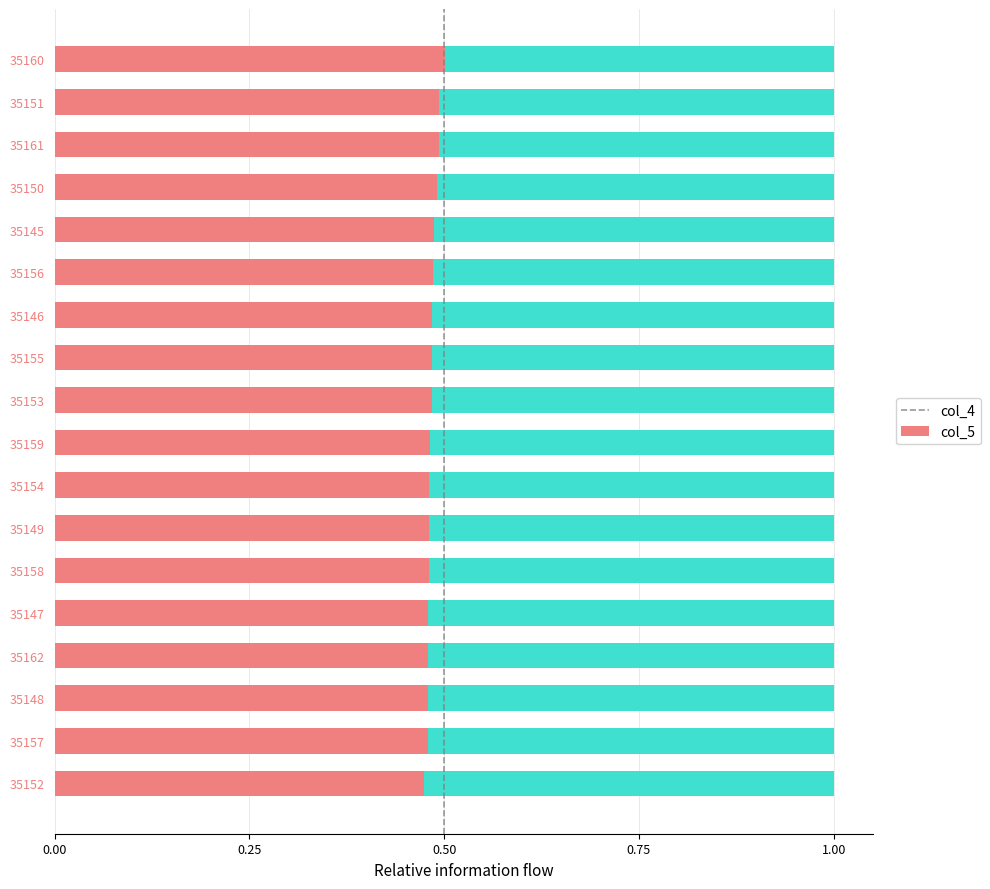

What is the sum of the col_4 values at 35158 and 35154?

1.0